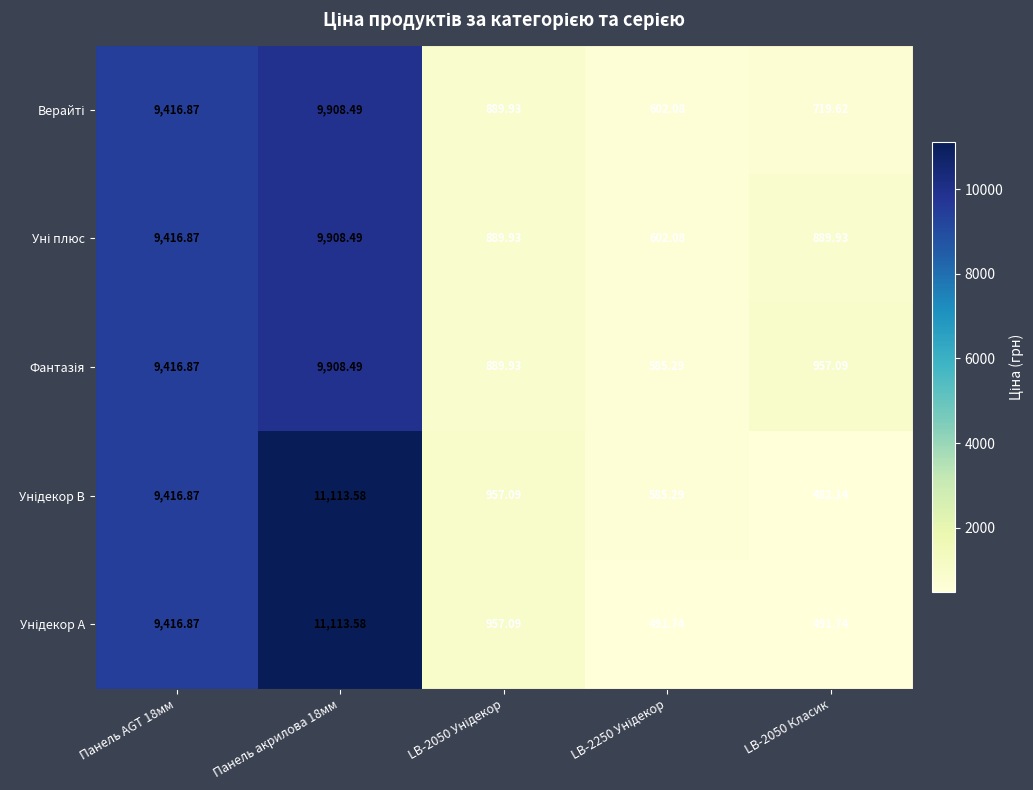

Which series changed the most between LB-2250 Унідекор and LB-2050 Класик?

Фантазія